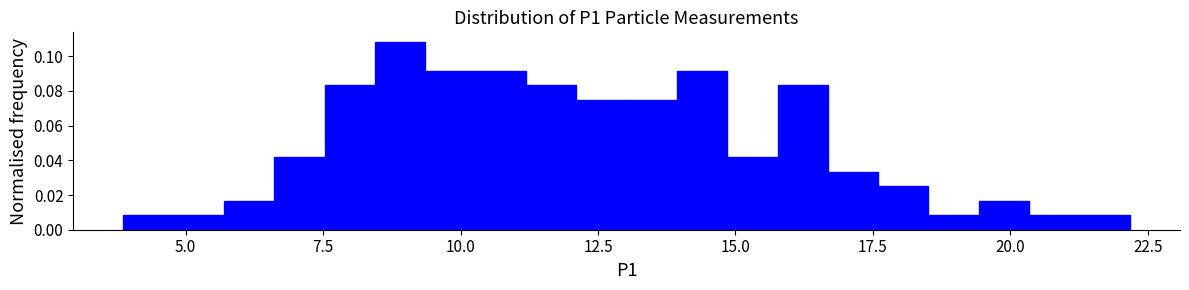

Read against the x-axis, roughly where is the centre of the tallest bar?

9.0